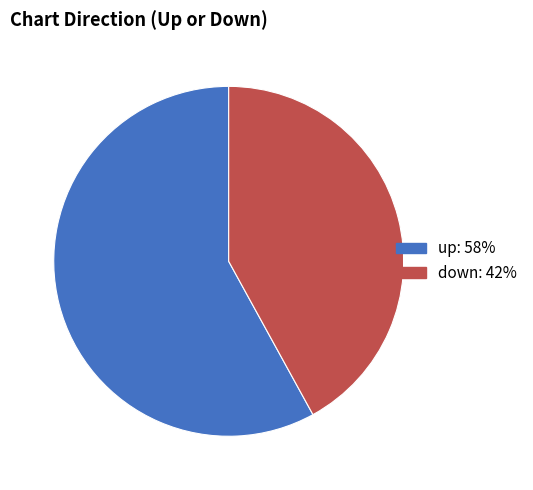

Is there any slice that represents more than half of the pie?

Yes